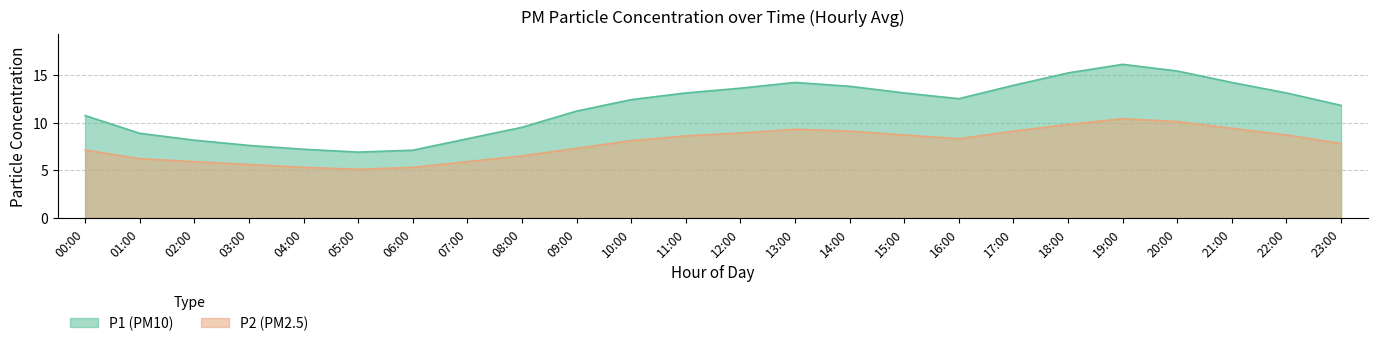

What is the smallest value displayed?

5.1